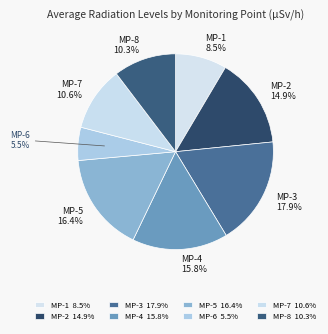

Does MP-1 account for over 50% of the chart?

No